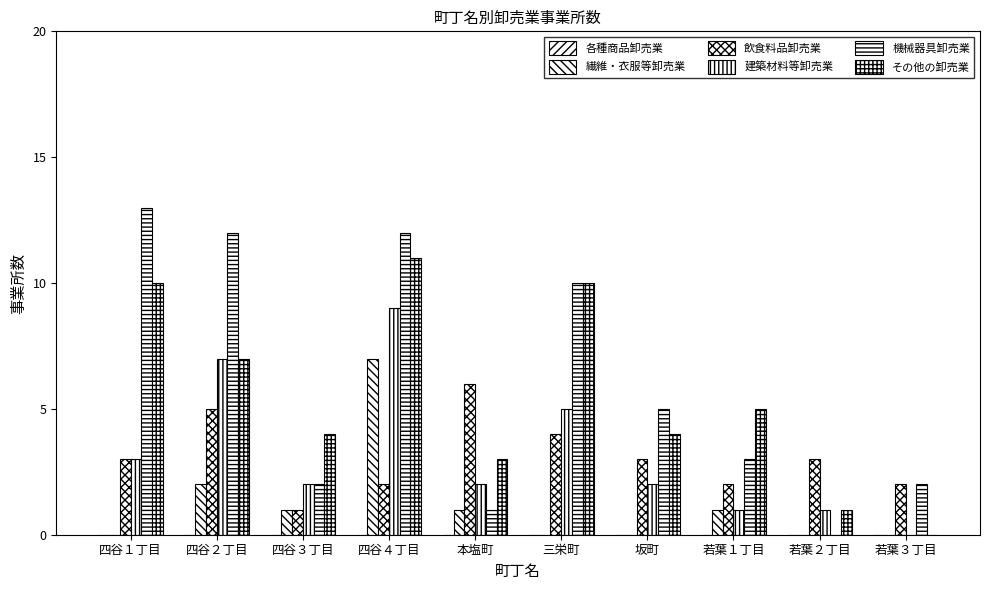

What position from the right is 本塩町?

6